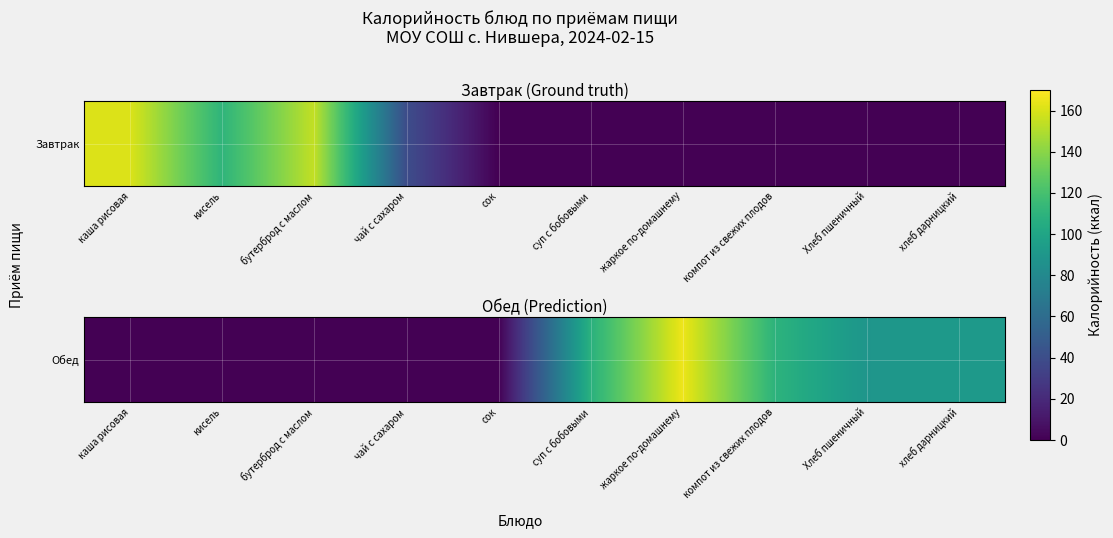

True or false: the data shows 0.0 at чай с сахаром.

True